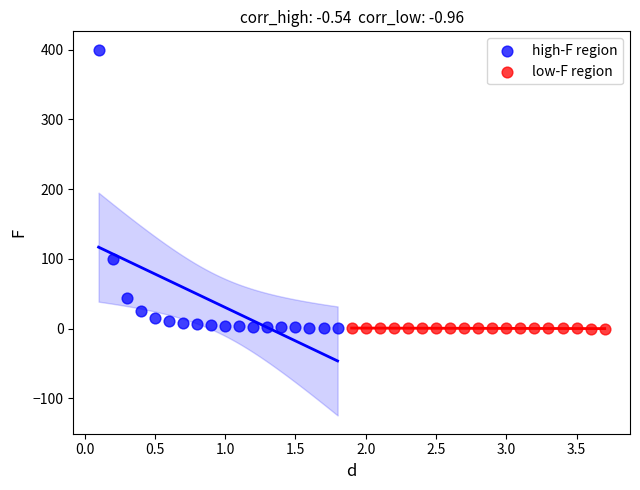

Which series reaches the maximum Y coordinate?

high-F region